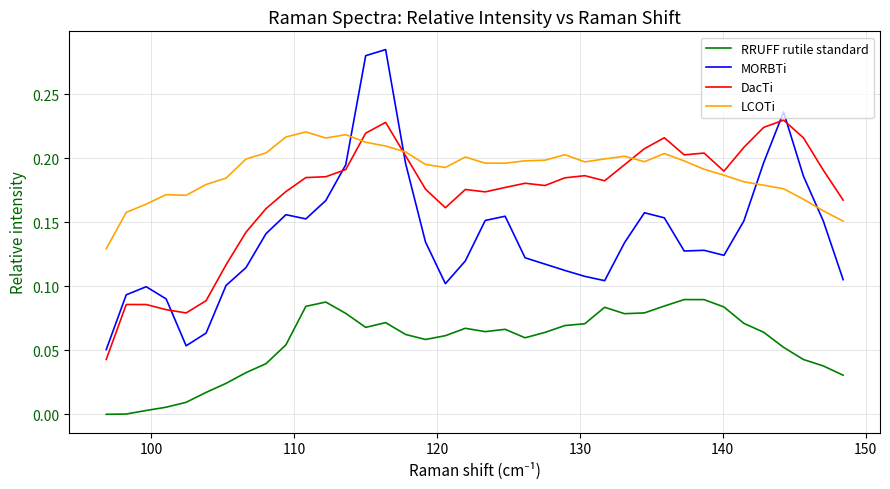

Which series has the largest range (max minus min)?

MORBTi